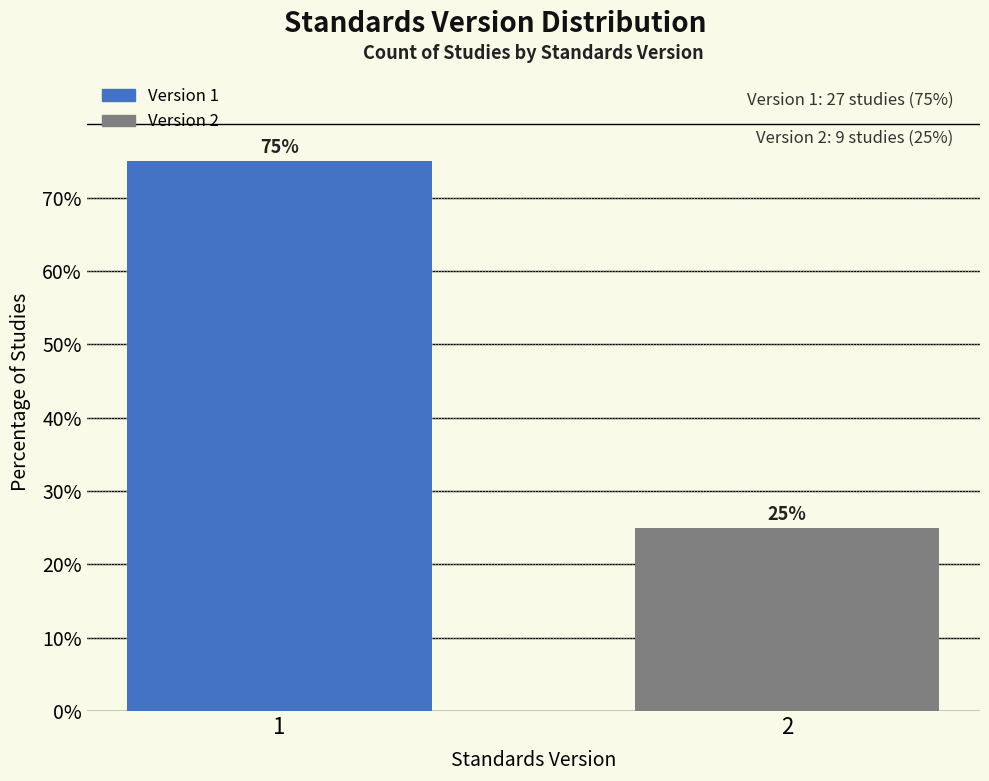

Reading left to right, list all the values displayed in this chart.

1=75	2=25